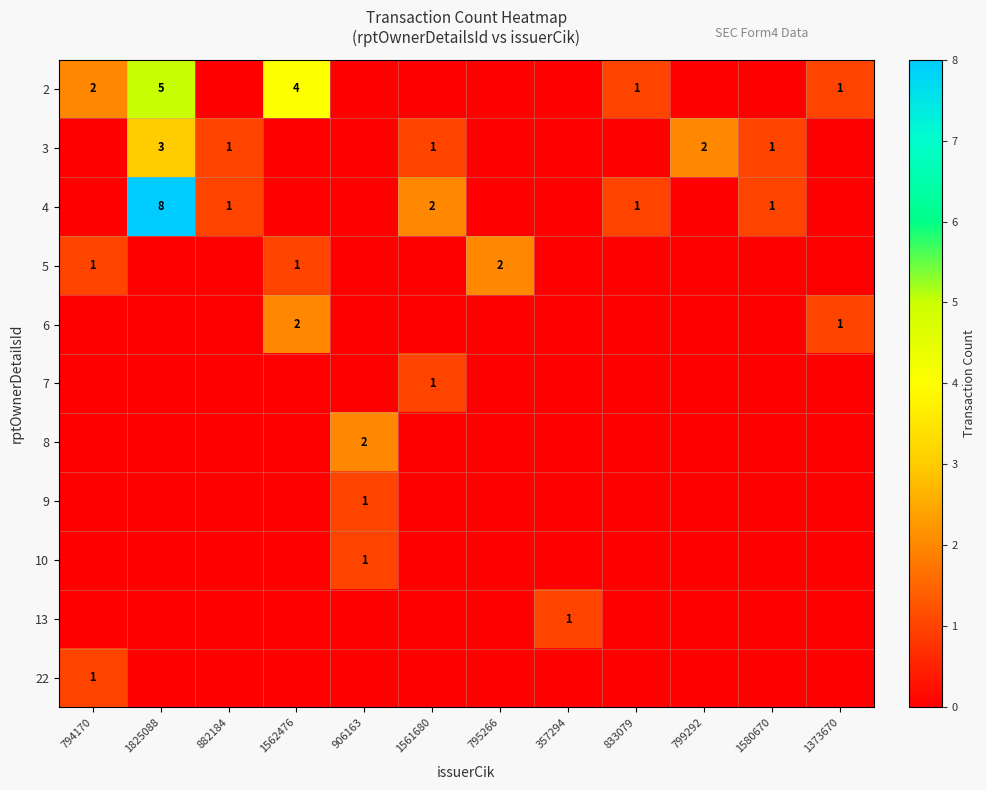

What is the total value across all series at 833079?

2